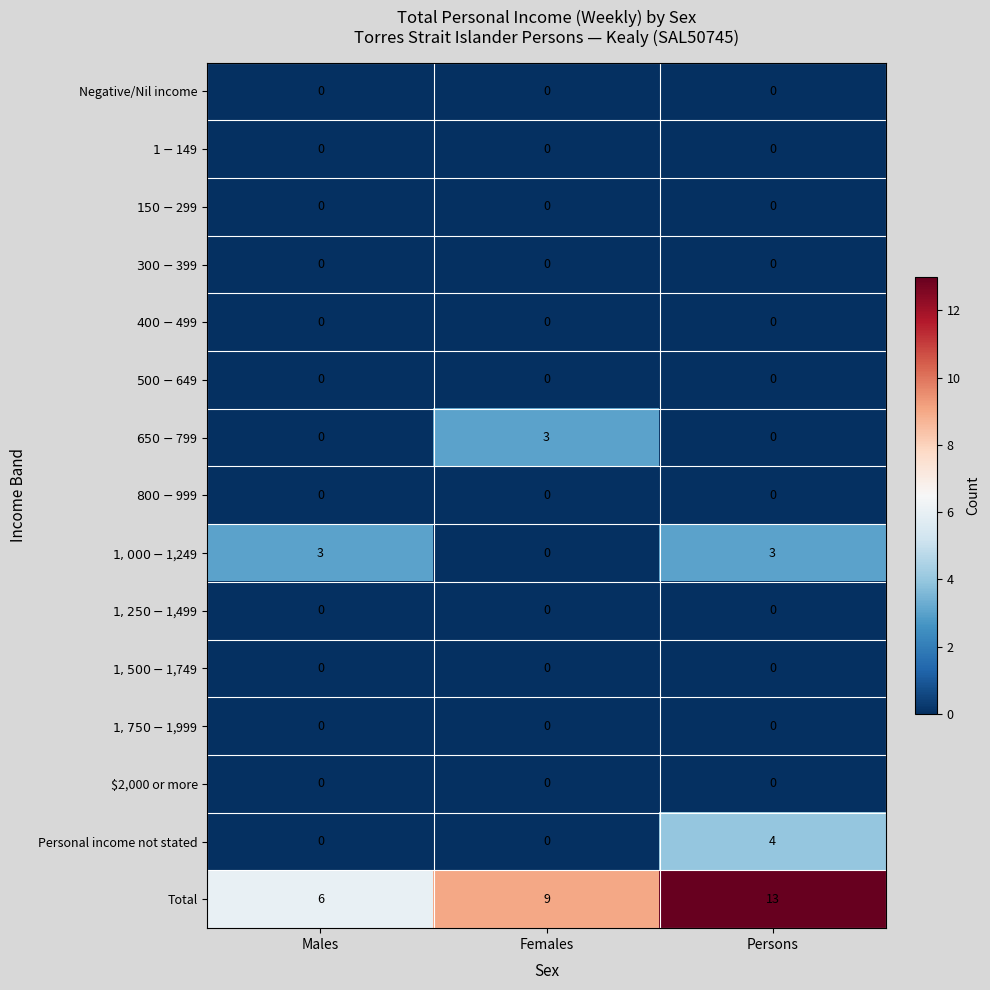

What is the spread (max minus min) of values at Persons?

13